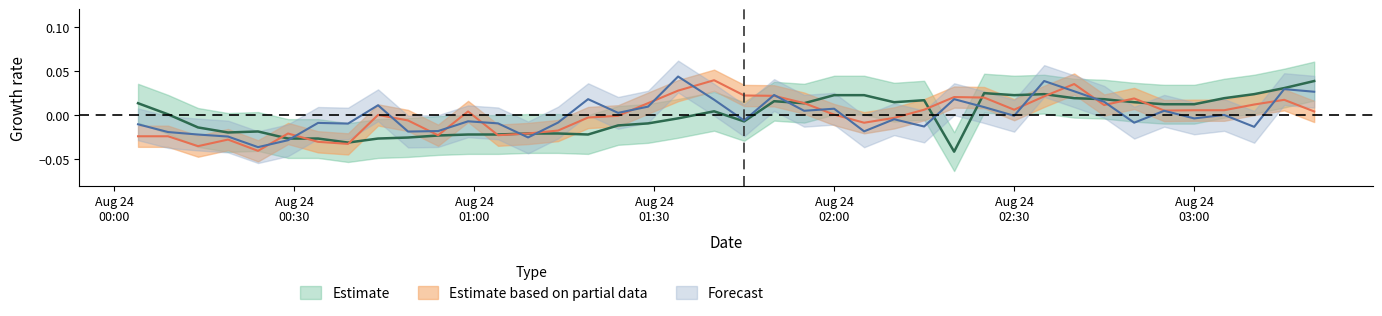

How many values in SDS_P2 are above zero?

23